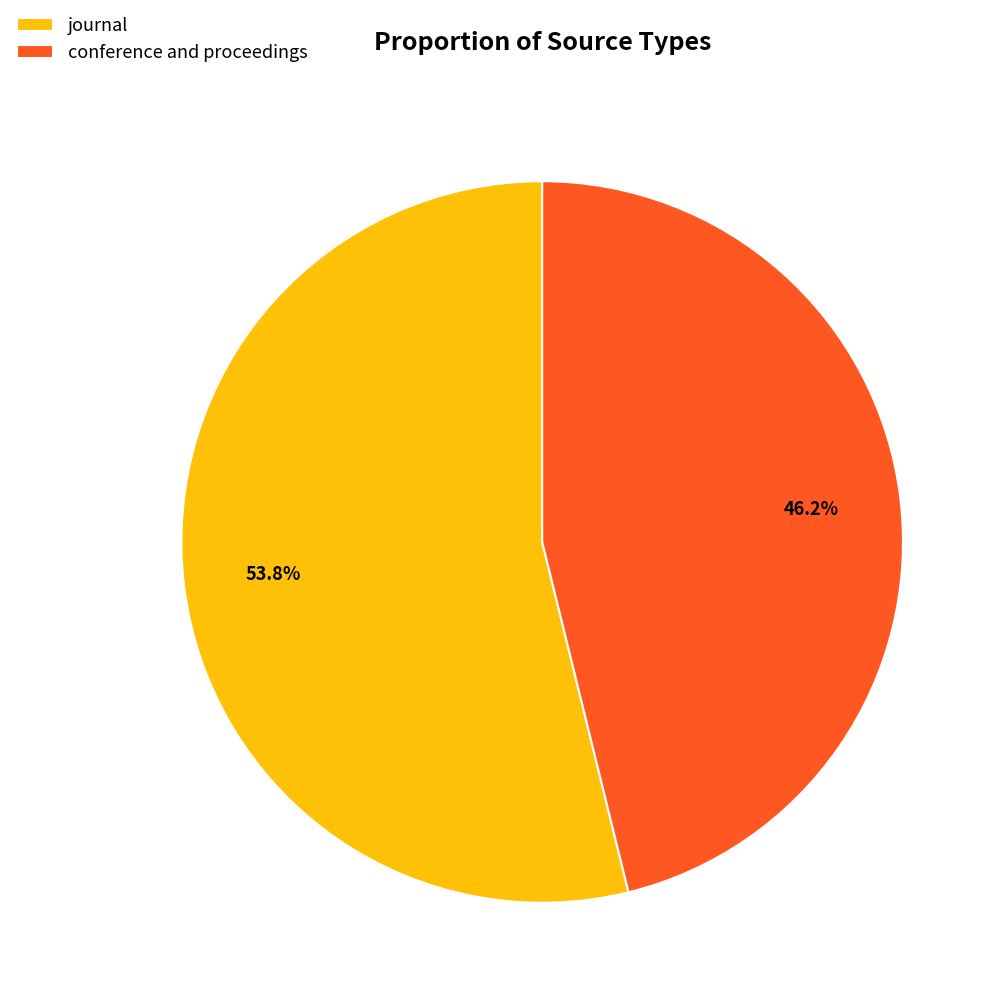

Which has a higher value, journal or conference and proceedings?

journal